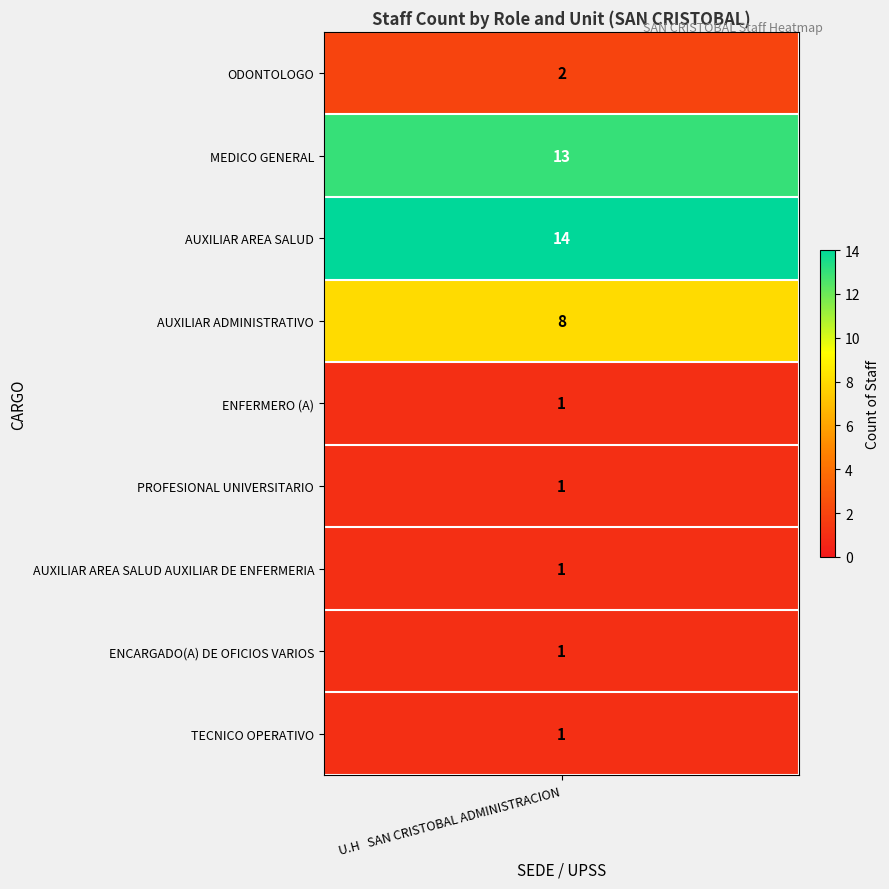

True or false: the data shows 2 at ODONTOLOGO.

True